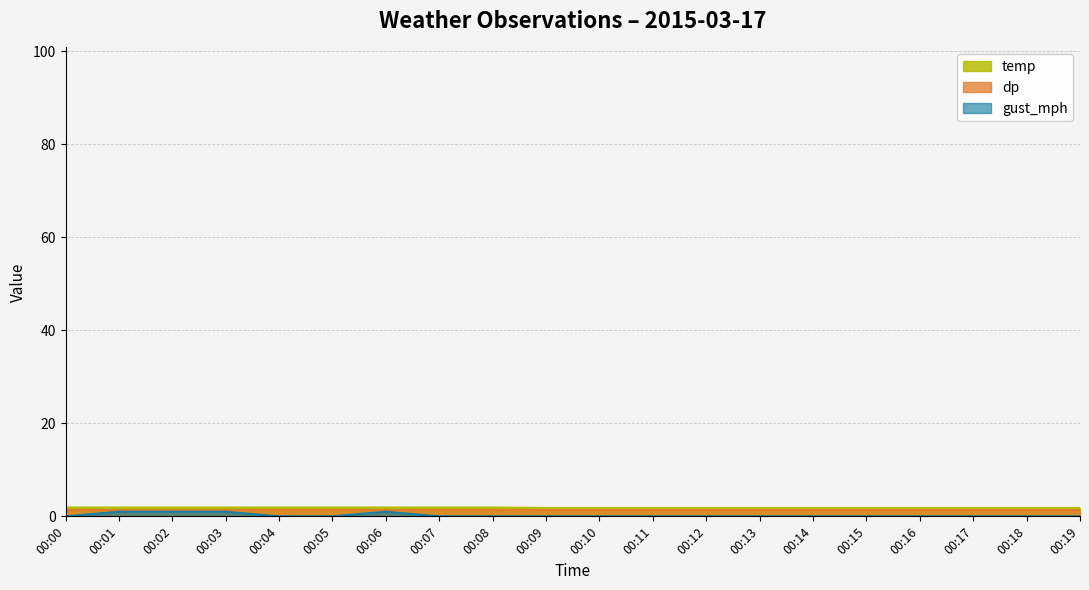

In gust_mph, how many points are higher than both neighbors (excluding endpoints)?

1